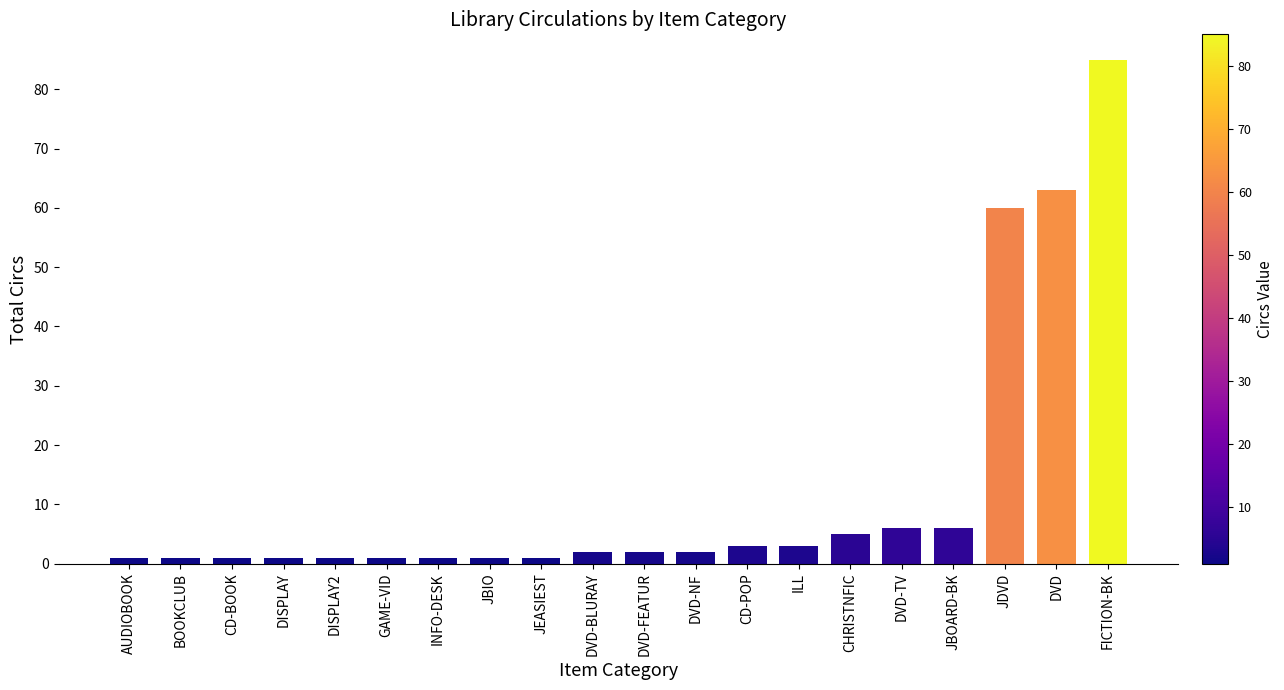

Is it true that the value at ILL is 3?

True